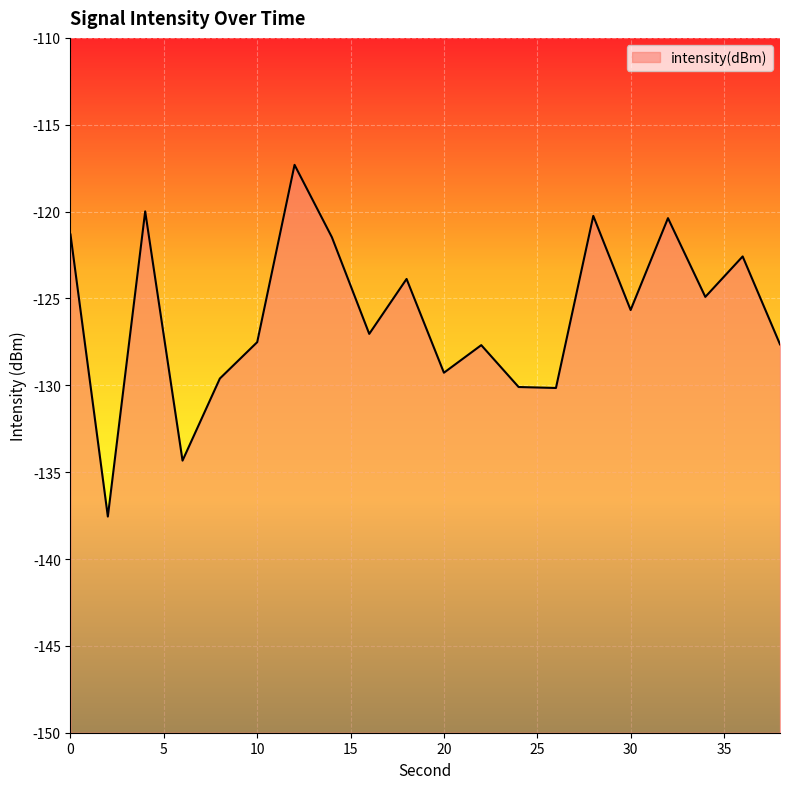

What is the average value?

-125.9